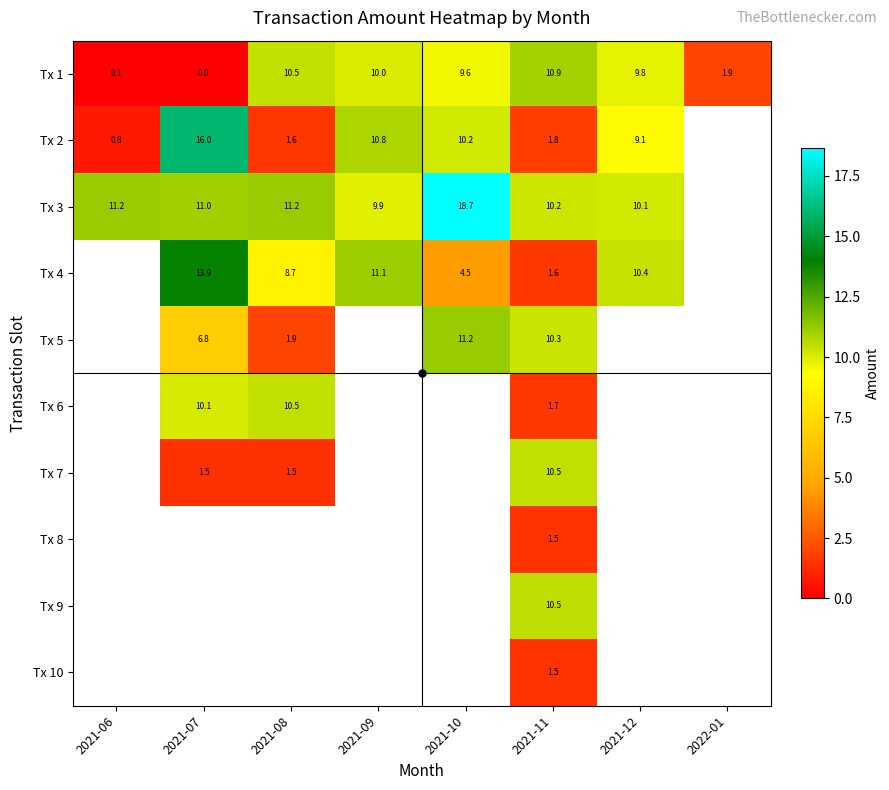

What is the total value across all series at 2021-11?

60.5